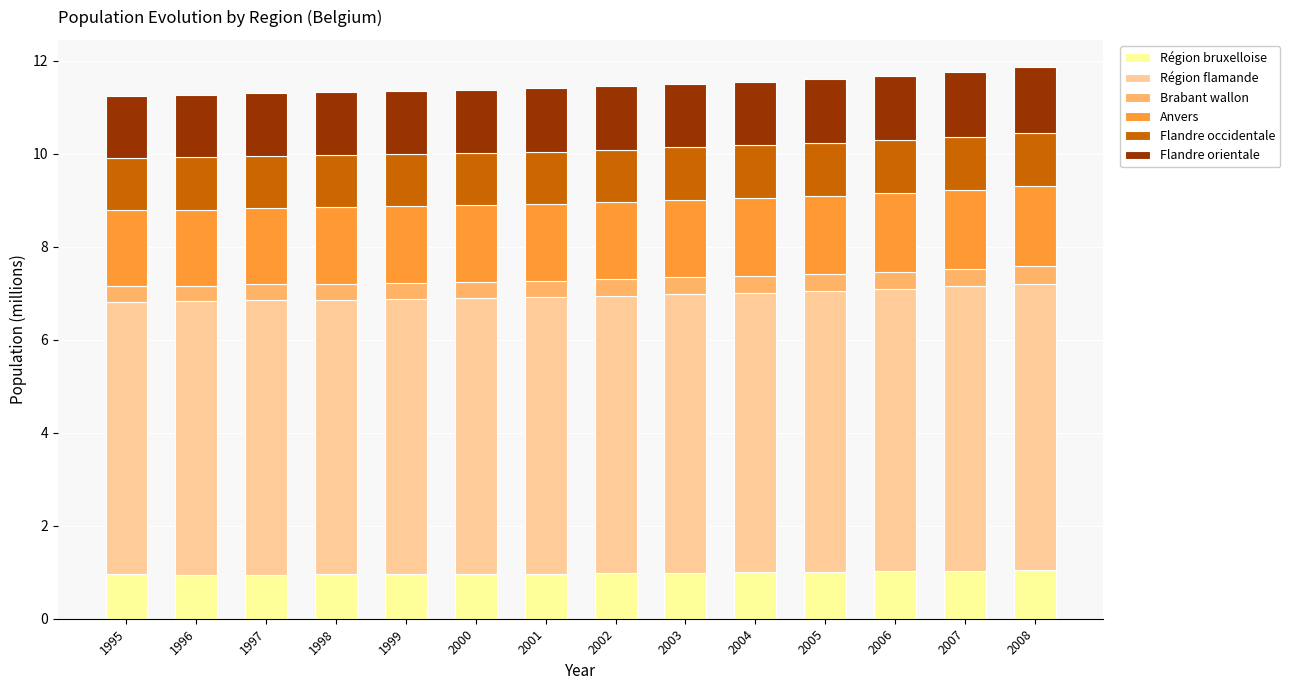

What is the highest value of the Région bruxelloise series?

1.0